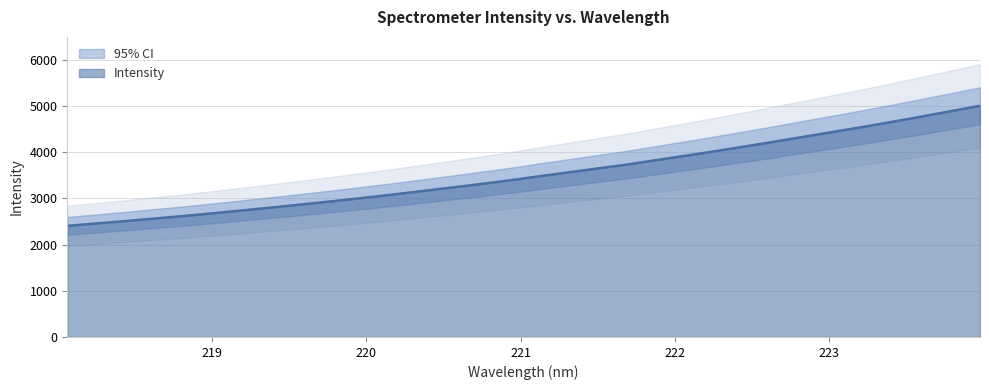

Does the chart have visible grid lines?

Yes